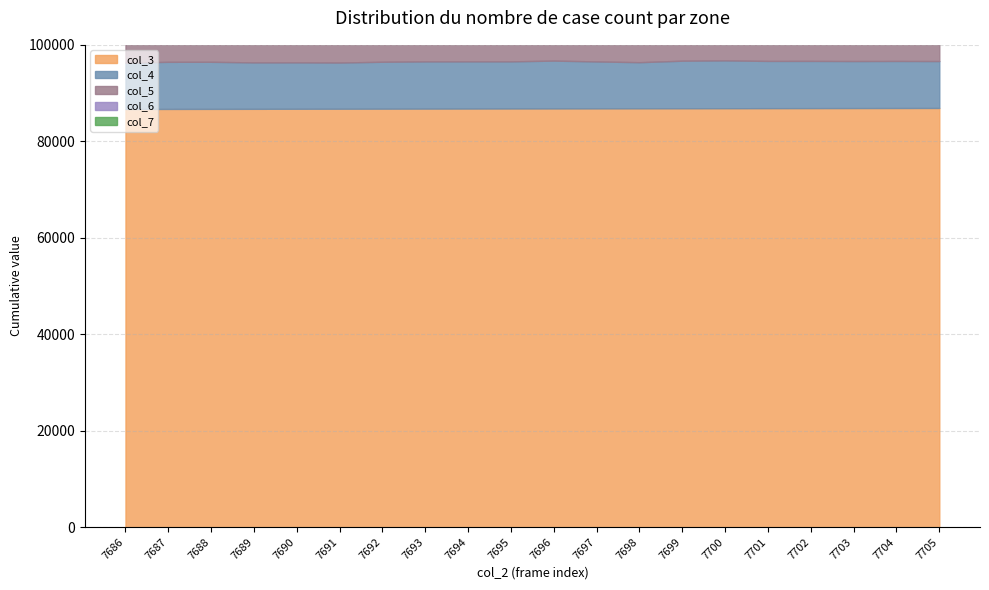

The col_6 series shows 1085 at 7701. True or false?

True